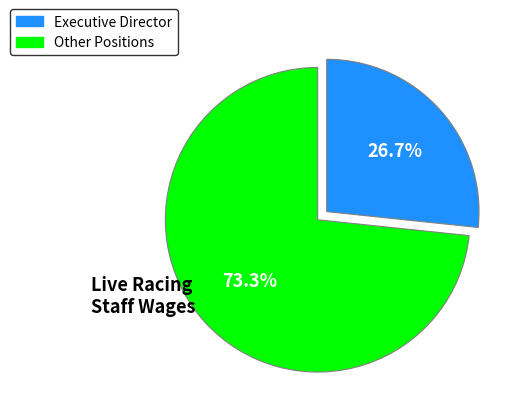

Rank the categories by value from highest to lowest.

Other Positions, Executive Director